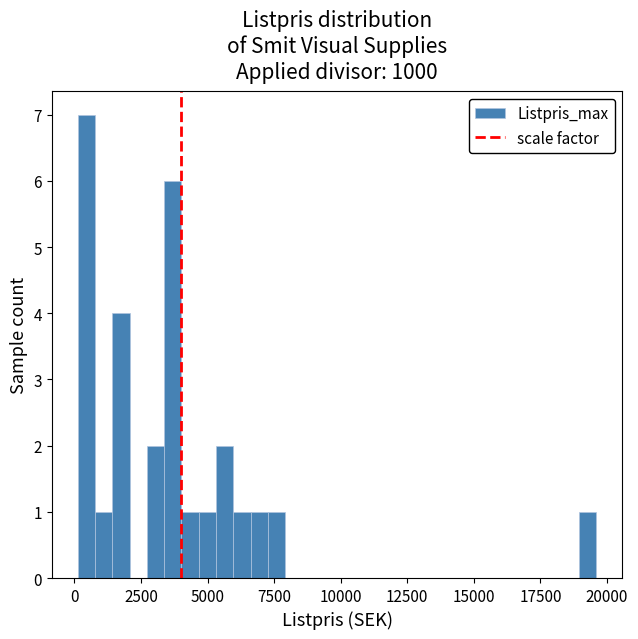

Read against the x-axis, roughly where is the centre of the tallest bar?

500